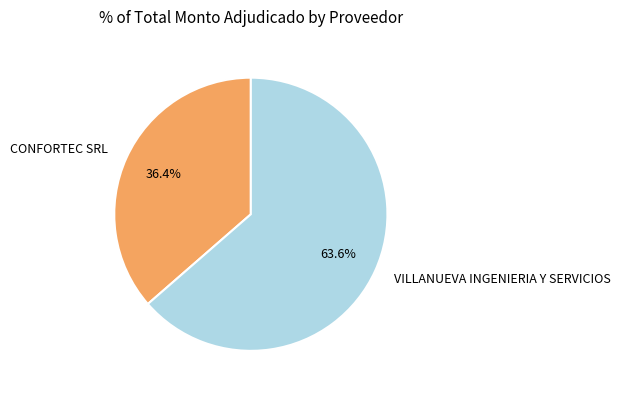

The VILLANUEVA INGENIERIA Y SERVICIOS slice represents 78% of the pie. True or false?

False